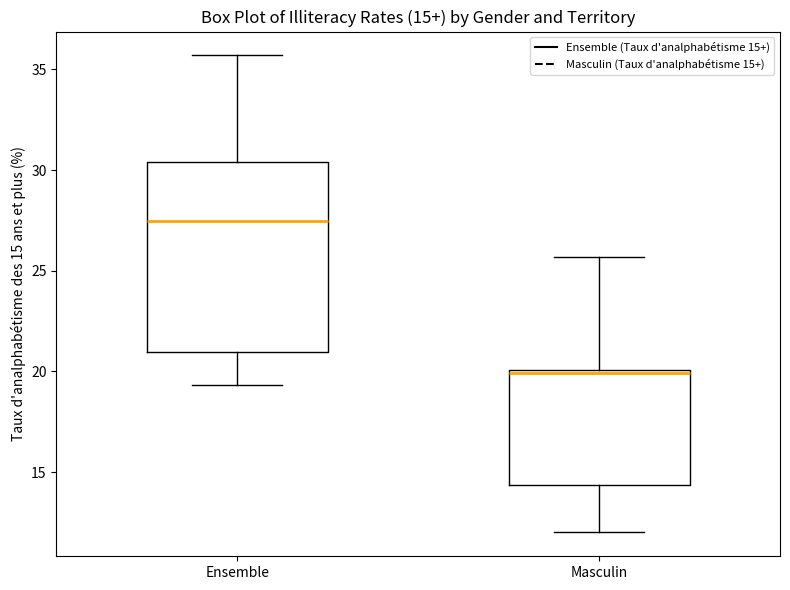

Which box's median line is the highest?

Ensemble